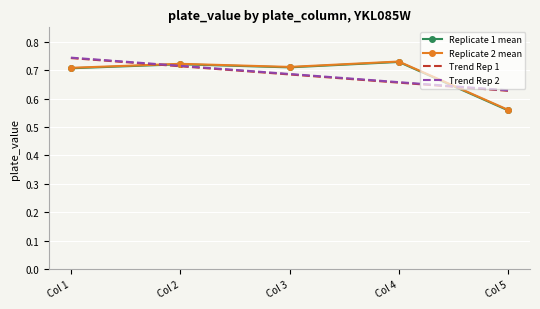

True or false: Replicate 1 mean and Replicate 2 mean intersect in this chart.

False